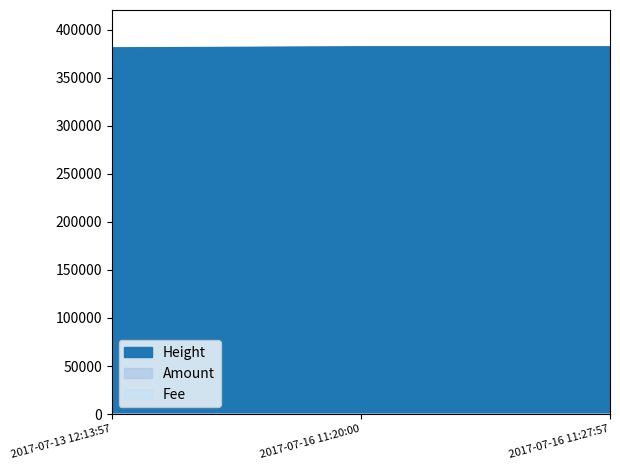

What is the label of the 3rd point from the left?

2017-07-16 11:27:57